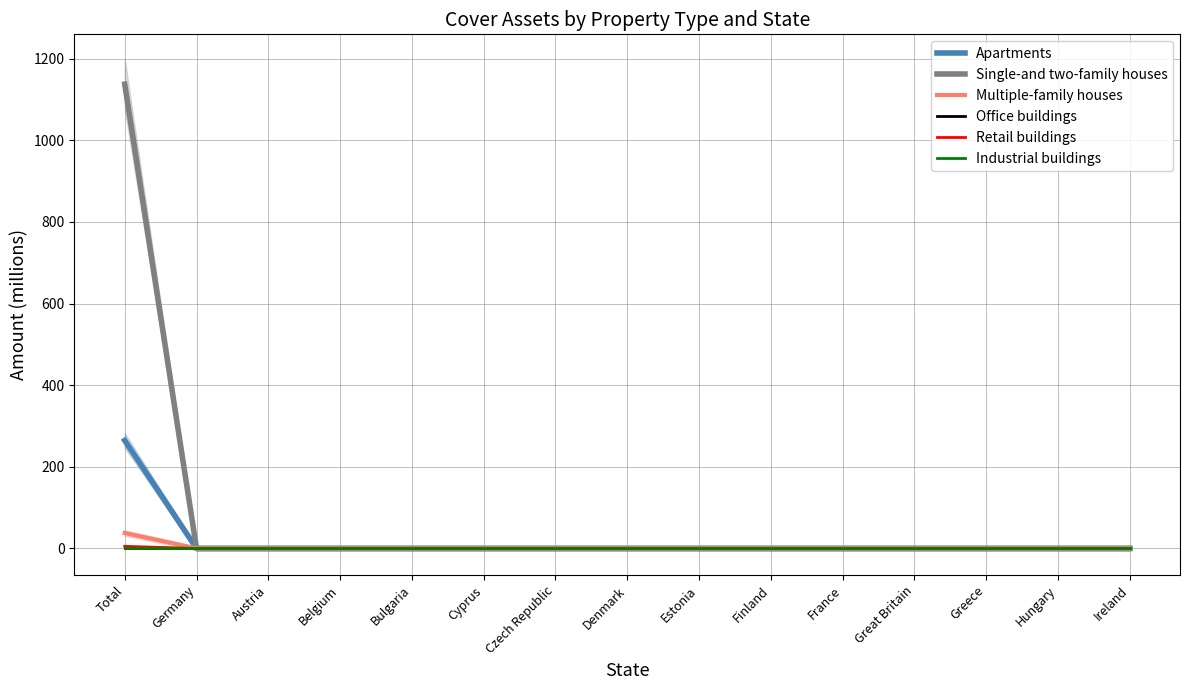

Reading left to right, list all the values displayed in this chart.

Apartments: Total=264.5	Germany=0.0	Austria=0.0	Belgium=0.0	Bulgaria=0.0	Cyprus=0.0	Czech Republic=0.0	Denmark=0.0	Estonia=0.0	Finland=0.0	France=0.0	Great Britain=0.0	Greece=0.0	Hungary=0.0	Ireland=0.0
Single-and two-family houses: Total=1137.4	Germany=0.0	Austria=0.0	Belgium=0.0	Bulgaria=0.0	Cyprus=0.0	Czech Republic=0.0	Denmark=0.0	Estonia=0.0	Finland=0.0	France=0.0	Great Britain=0.0	Greece=0.0	Hungary=0.0	Ireland=0.0
Multiple-family houses: Total=37.8	Germany=0.0	Austria=0.0	Belgium=0.0	Bulgaria=0.0	Cyprus=0.0	Czech Republic=0.0	Denmark=0.0	Estonia=0.0	Finland=0.0	France=0.0	Great Britain=0.0	Greece=0.0	Hungary=0.0	Ireland=0.0
Office buildings: Total=0.0	Germany=0.0	Austria=0.0	Belgium=0.0	Bulgaria=0.0	Cyprus=0.0	Czech Republic=0.0	Denmark=0.0	Estonia=0.0	Finland=0.0	France=0.0	Great Britain=0.0	Greece=0.0	Hungary=0.0	Ireland=0.0
Retail buildings: Total=5.1	Germany=0.0	Austria=0.0	Belgium=0.0	Bulgaria=0.0	Cyprus=0.0	Czech Republic=0.0	Denmark=0.0	Estonia=0.0	Finland=0.0	France=0.0	Great Britain=0.0	Greece=0.0	Hungary=0.0	Ireland=0.0
Industrial buildings: Total=0.0	Germany=0.0	Austria=0.0	Belgium=0.0	Bulgaria=0.0	Cyprus=0.0	Czech Republic=0.0	Denmark=0.0	Estonia=0.0	Finland=0.0	France=0.0	Great Britain=0.0	Greece=0.0	Hungary=0.0	Ireland=0.0